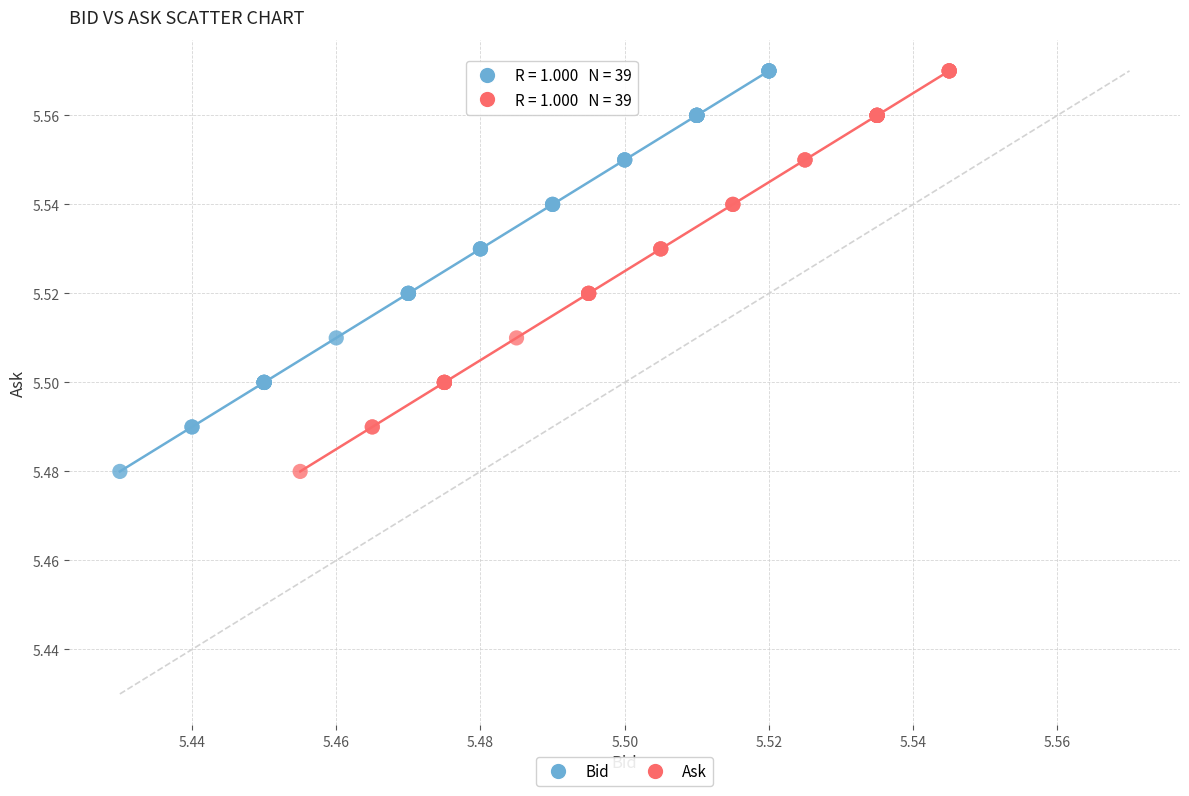

What are all the series names shown in the legend?

Bid, Ask